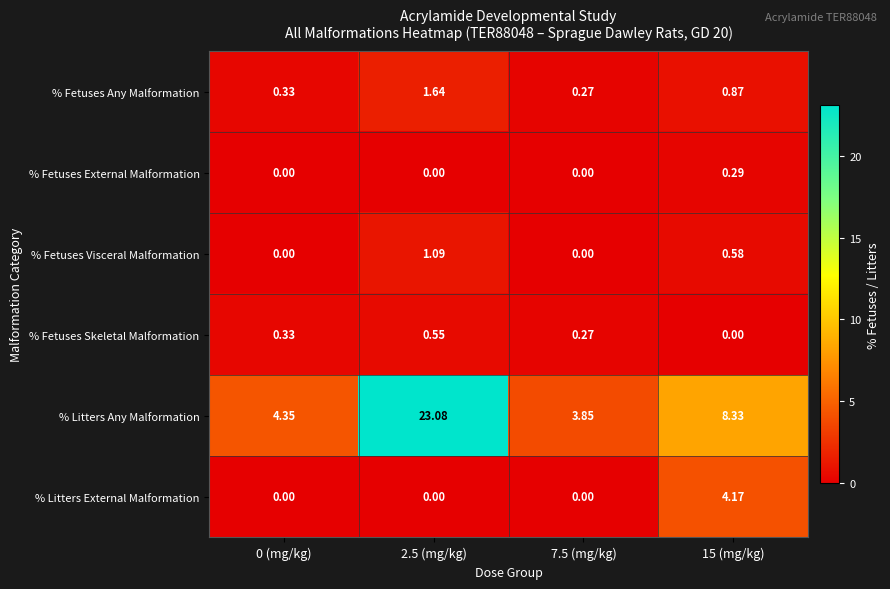

How many positive values does the % Fetuses Visceral Malformation series have?

2